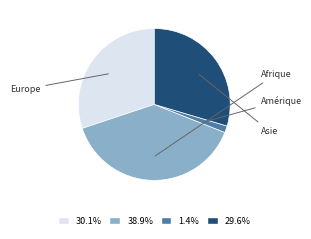

Does any single category account for the majority?

No